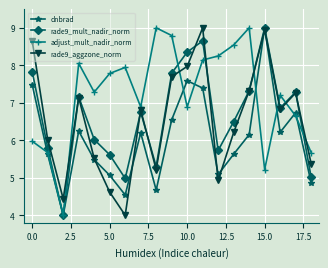

What is the value of the rade9_mult_nadir_norm point at the 9th from the left?

5.3